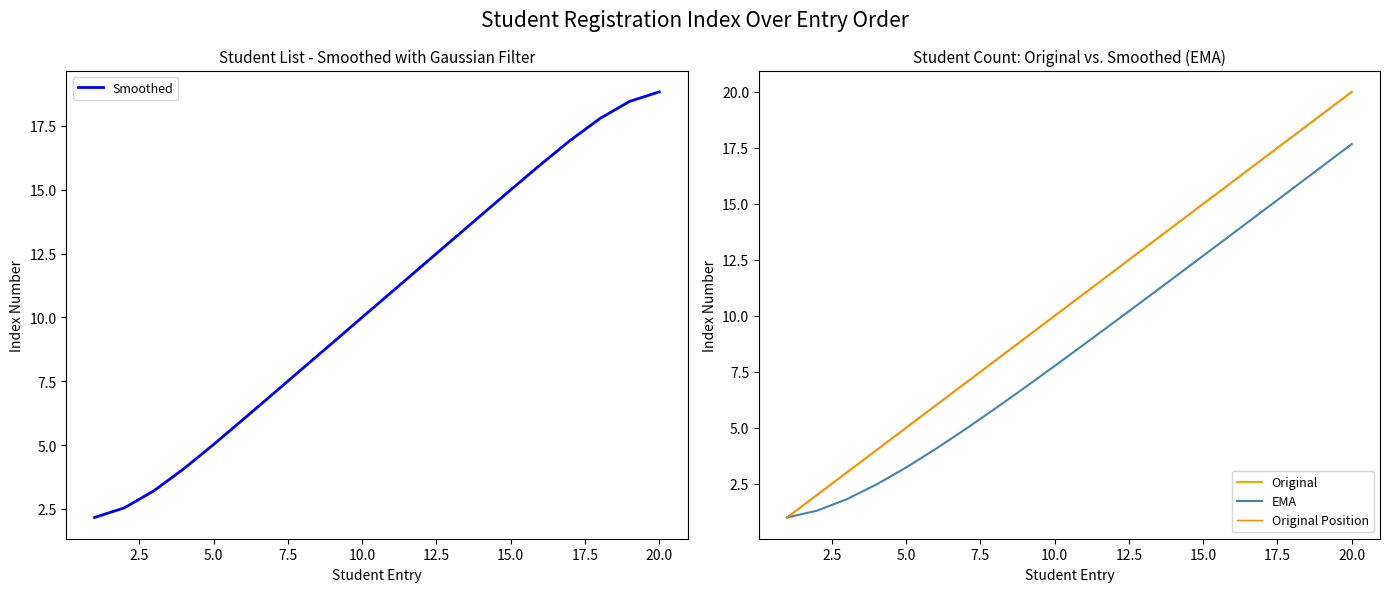

Which series has the largest total across all categories?

Smoothed